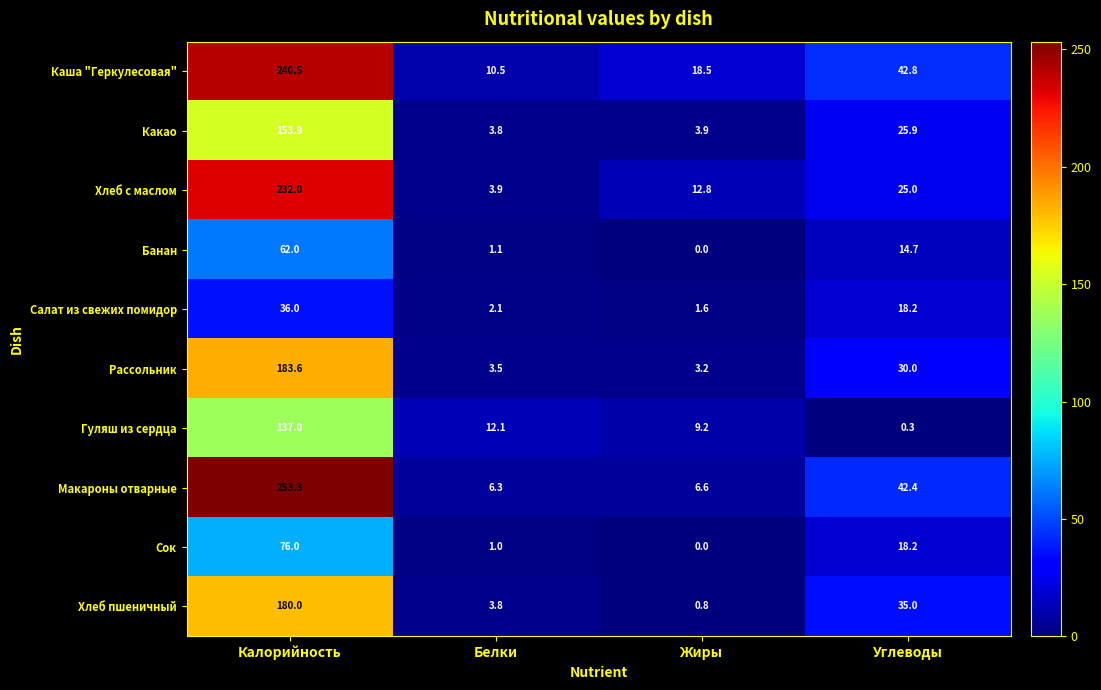

Is it true that Сок equals 0.0 at Жиры?

True